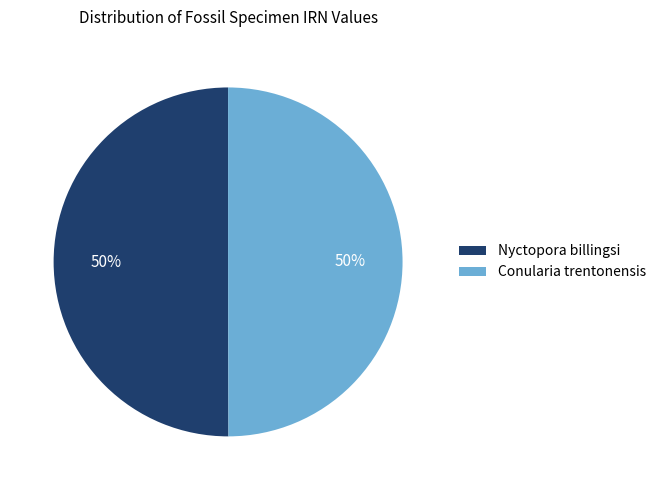

To the nearest percent, what is the combined percentage of Nyctopora billingsi and Conularia trentonensis?

100%